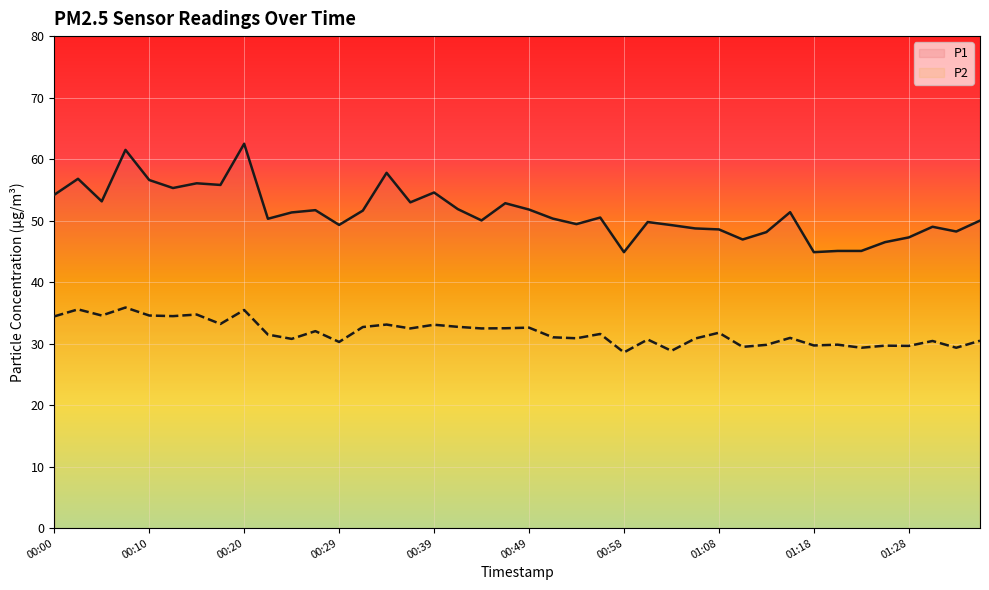

How many distinct data groups are displayed?

2